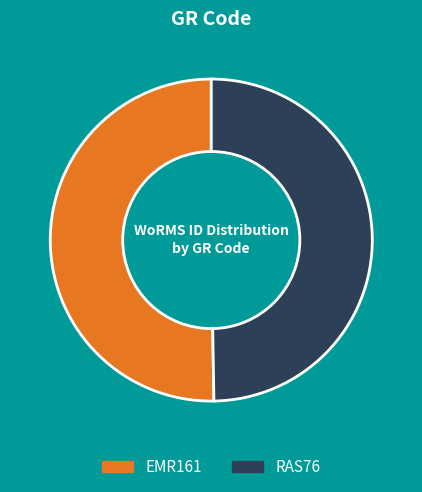

Is the sum of RAS76 and EMR161 greater than half?

Yes